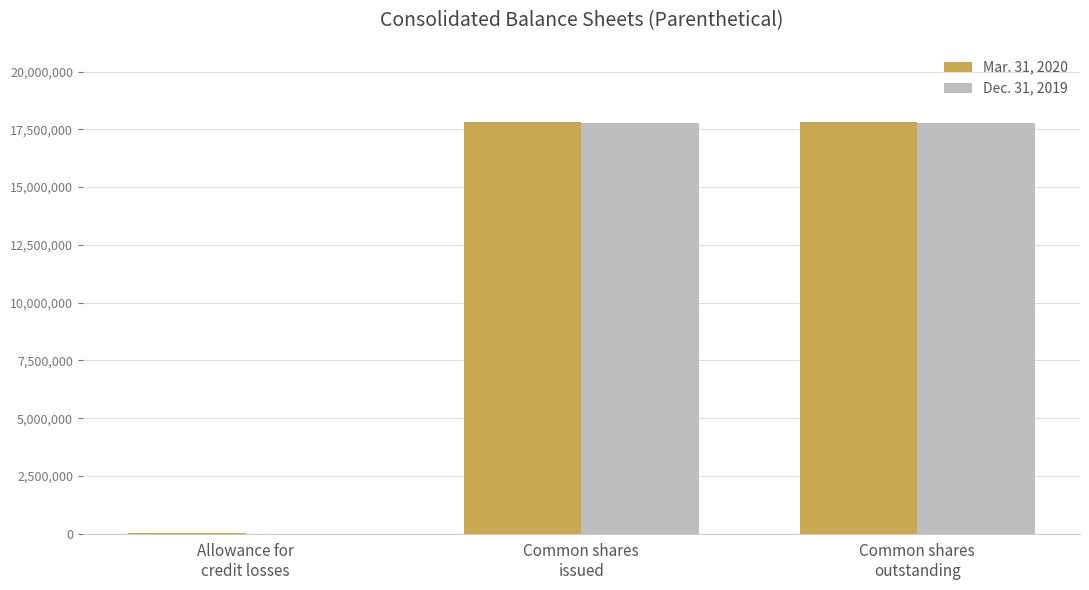

What is the average value of the Dec. 31, 2019 series?

11862555